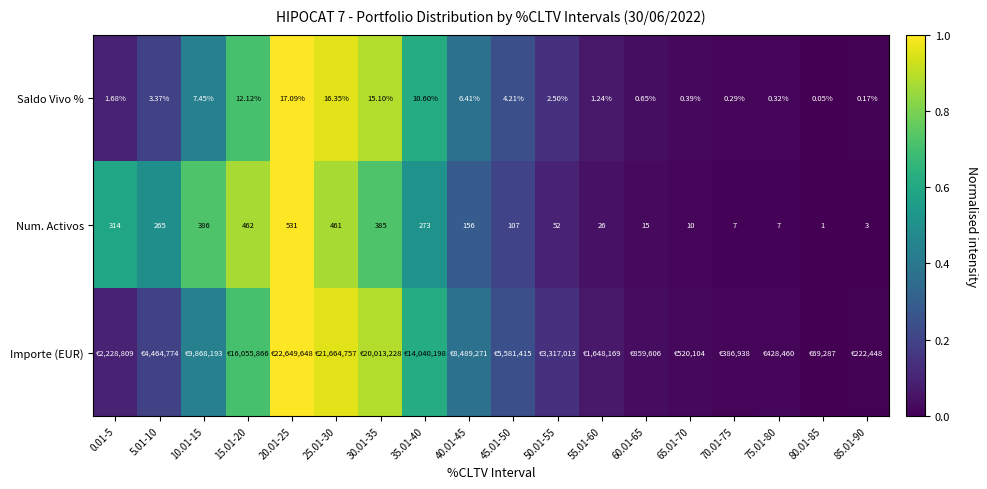

How many data points in Saldo Vivo % are less than 3?

9